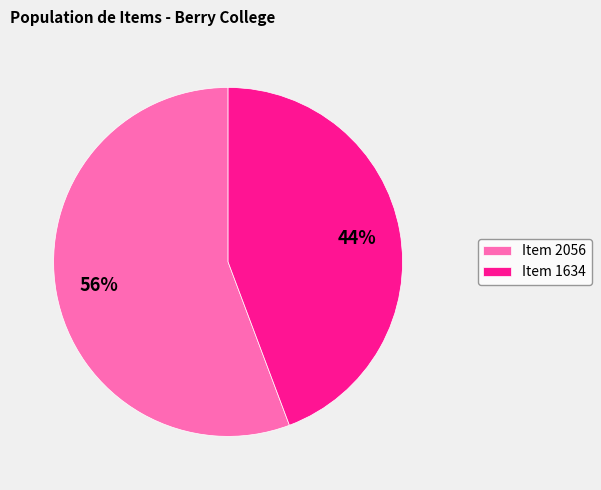

How many slices are in this pie chart?

2